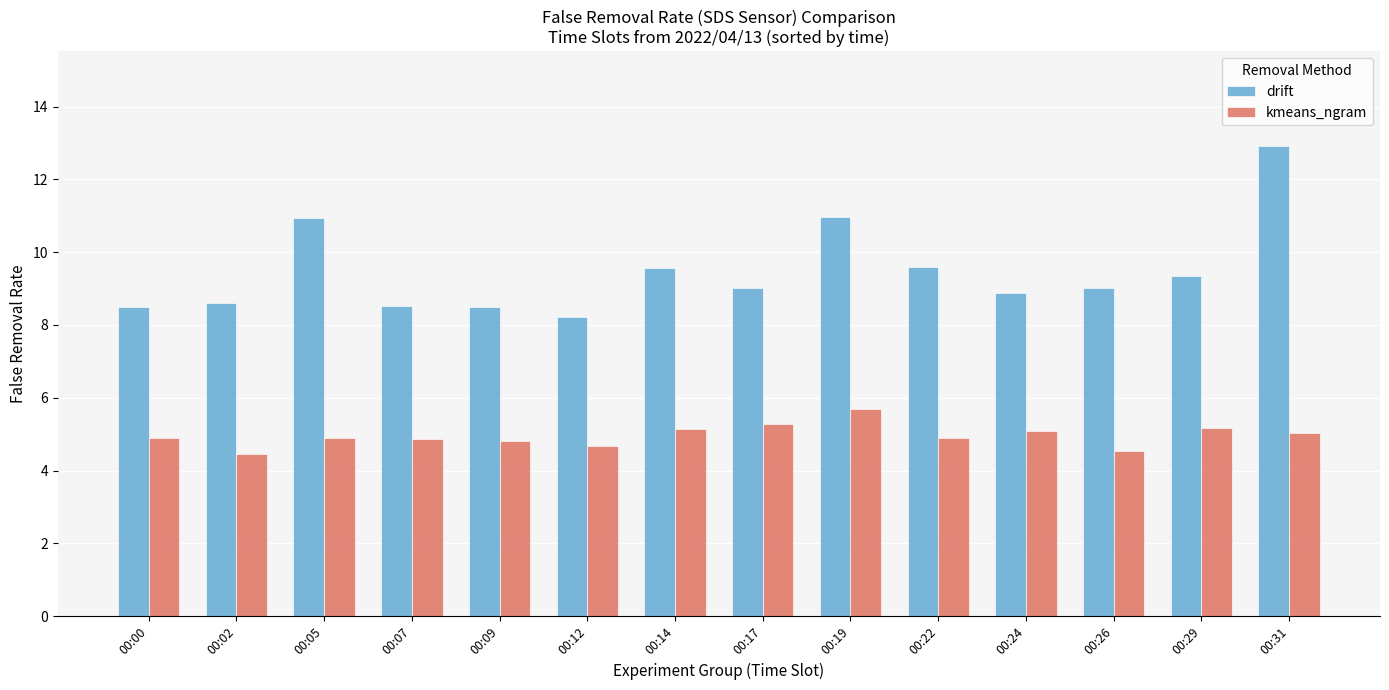

At which category is the sum across all series the highest?

00:31